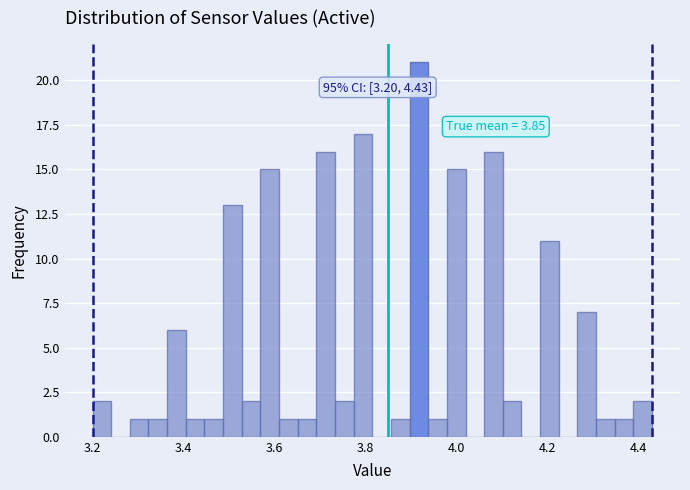

Around what value on the x-axis is the tallest bar? Give the approximate position of its centre, as read against the axis.

3.92